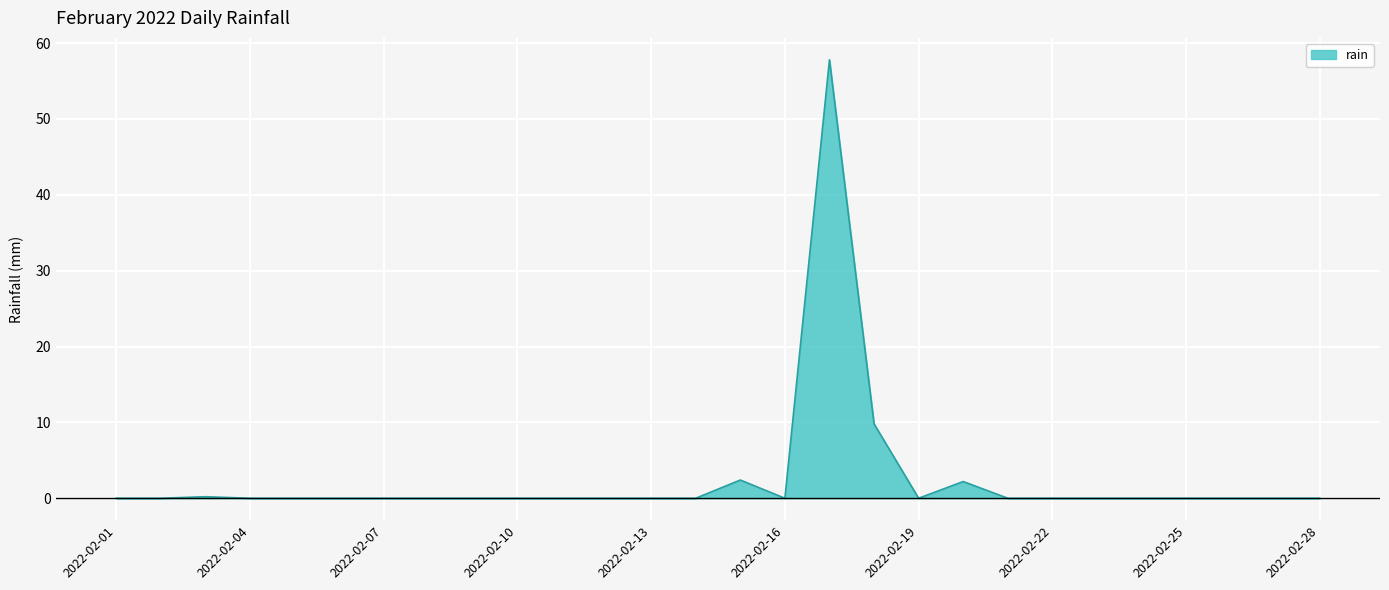

What is the maximum value shown in the chart?

57.8